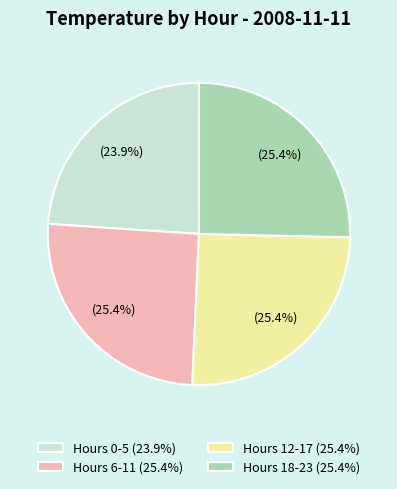

Which has a higher value, Hours 0-5 (23.9%) or Hours 18-23 (25.4%)?

Hours 18-23 (25.4%)